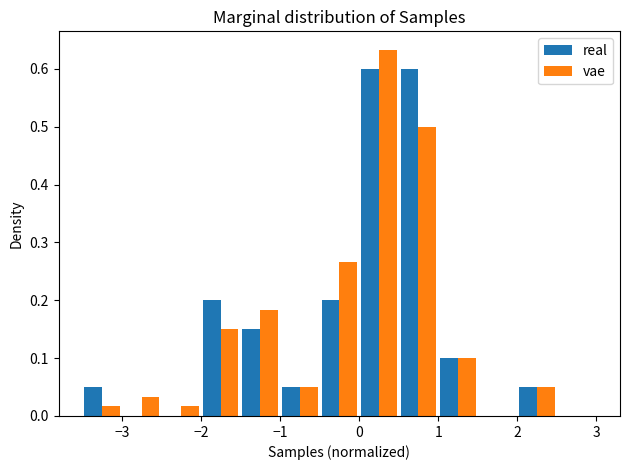

Reading left to right, list every range on the x-axis with the height of the bar of each series over it. The values are not printed on the chart, so give them approximately, as read against the axis.

-3.5 to -3.0: real=0.05	vae=0.02
-3.0 to -2.5: real=0	vae=0.03
-2.5 to -2.0: real=0	vae=0.02
-2.0 to -1.5: real=0.20	vae=0.15
-1.5 to -1.0: real=0.15	vae=0.18
-1.0 to -0.5: real=0.05	vae=0.05
-0.5 to 0.0: real=0.20	vae=0.27
0.0 to 0.5: real=0.60	vae=0.63
0.5 to 1.0: real=0.60	vae=0.50
1.0 to 1.5: real=0.10	vae=0.10
1.5 to 2.0: real=0	vae=0
2.0 to 2.5: real=0.05	vae=0.05
2.5 to 3.0: real=0	vae=0